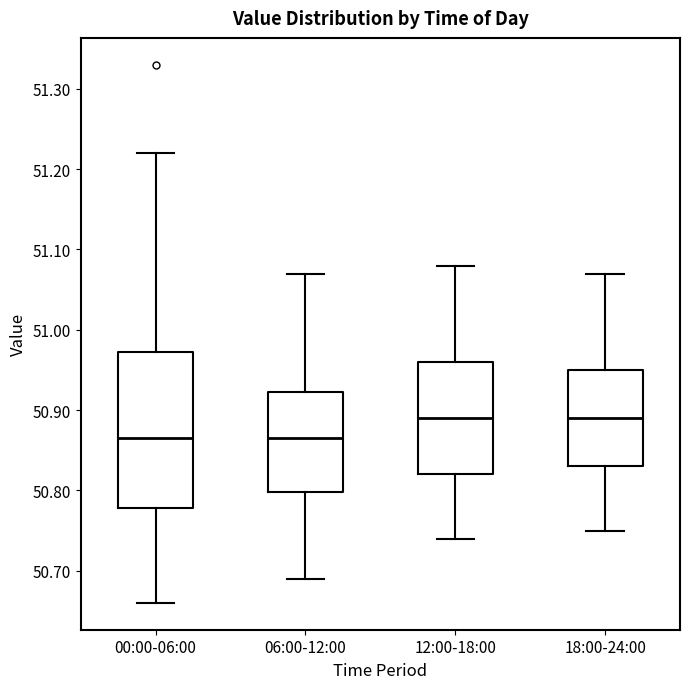

Reading left to right, transcribe this box plot: for each box, give where its median line is, the range the box spans, and where its two whiskers end, as read against the y-axis. The values are not printed on the chart, so give them approximately, as read against the axis.

00:00-06:00: median 50.87, box 50.78 to 50.97, whiskers 50.66 to 51.22
06:00-12:00: median 50.87, box 50.80 to 50.92, whiskers 50.69 to 51.07
12:00-18:00: median 50.89, box 50.82 to 50.96, whiskers 50.74 to 51.08
18:00-24:00: median 50.89, box 50.83 to 50.95, whiskers 50.75 to 51.07